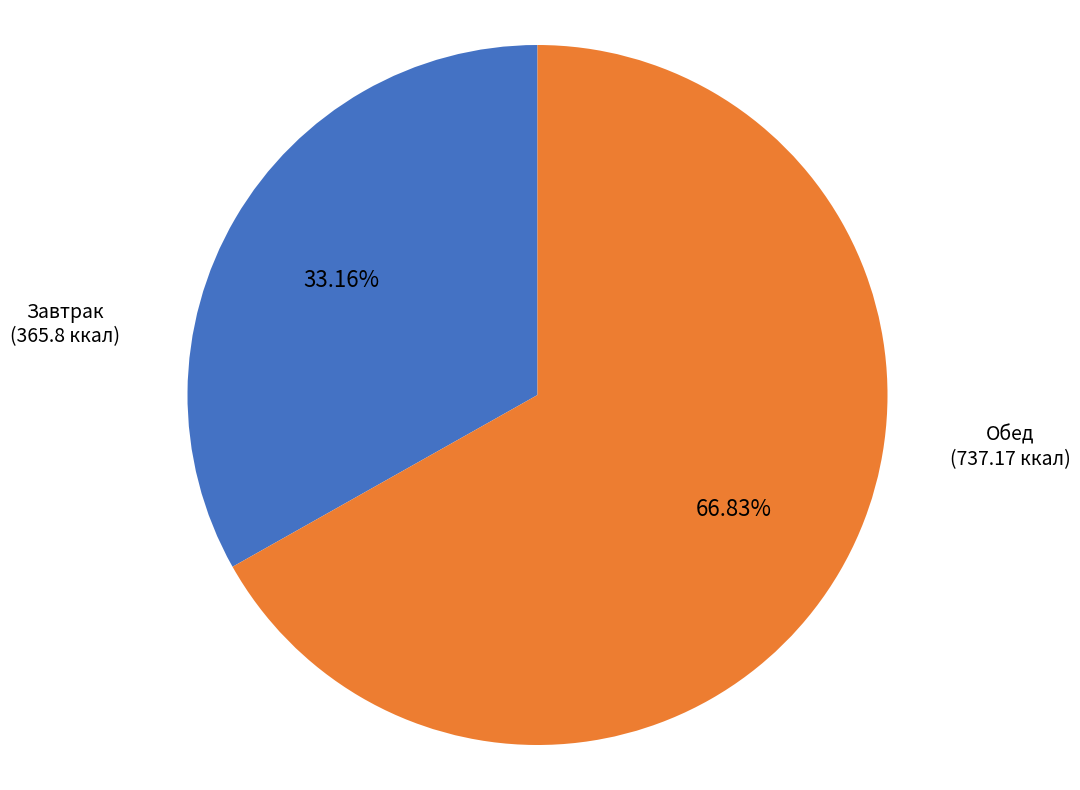

Between Обед and Завтрак, which is larger?

Обед